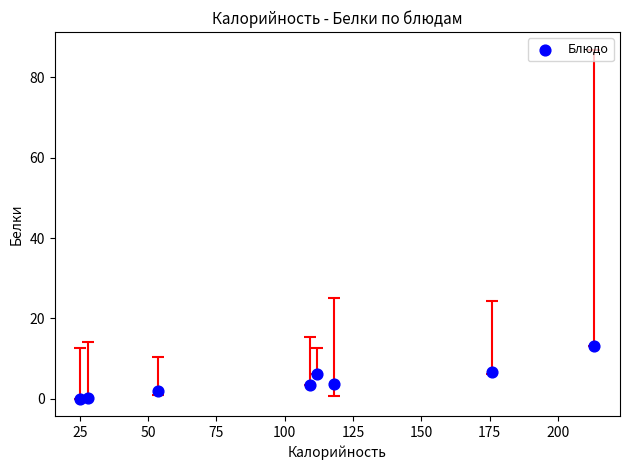

What is the range of X values (max minus min)?

188.2